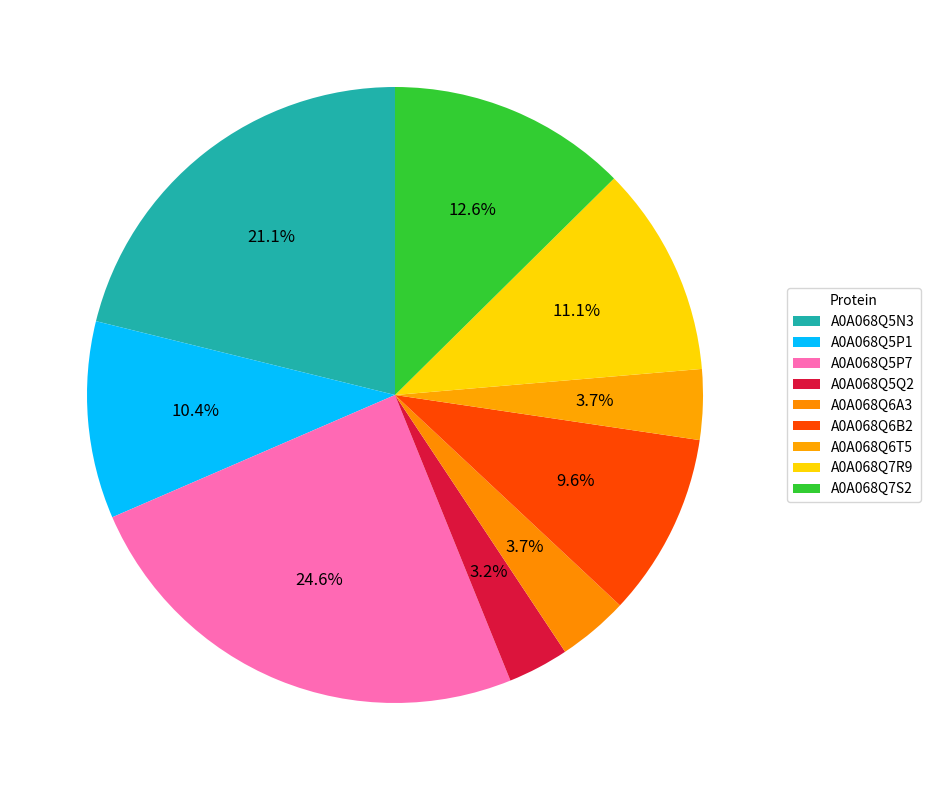

How many slices are in this pie chart?

9